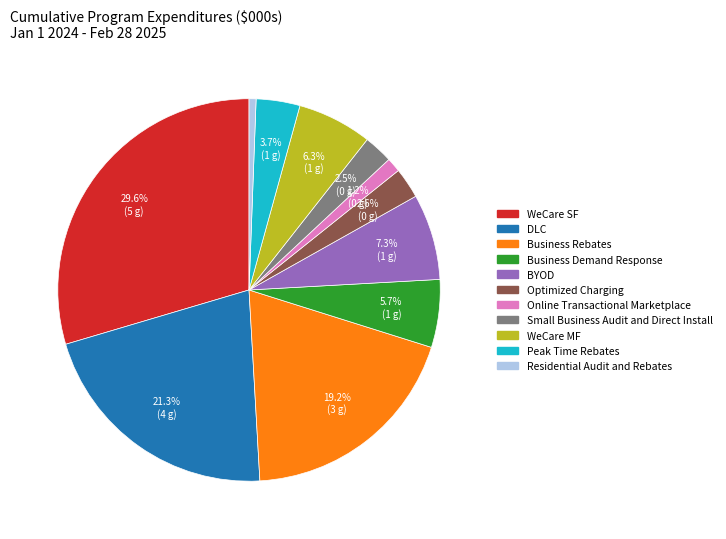

What is the smallest slice in the pie chart?

Residential Audit and Rebates